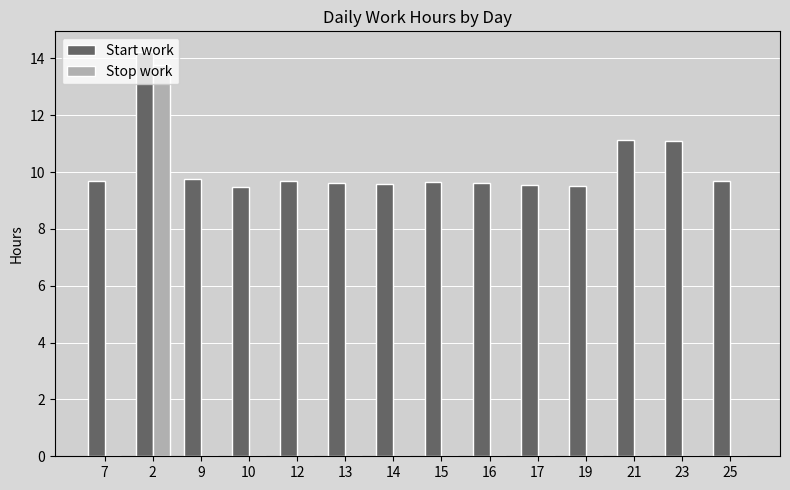

Which series has the widest spread of values?

Stop work